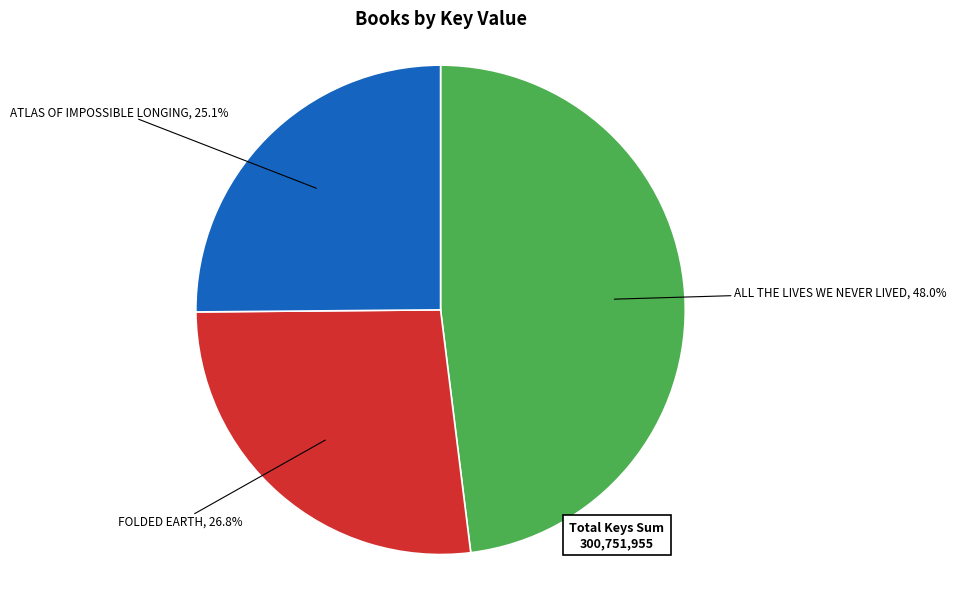

Is there any slice that represents more than half of the pie?

No